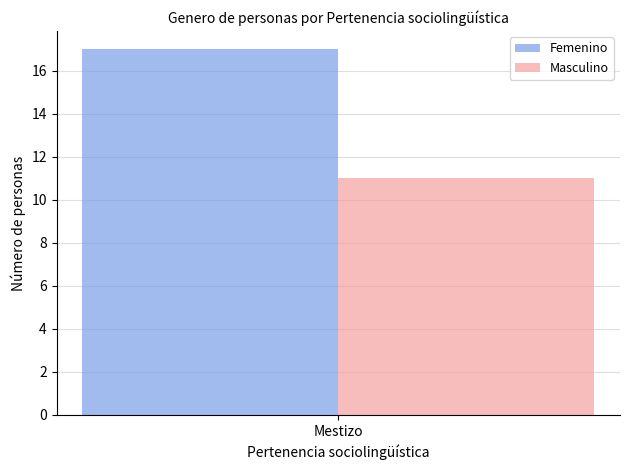

What is the lowest value of the Femenino series?

17